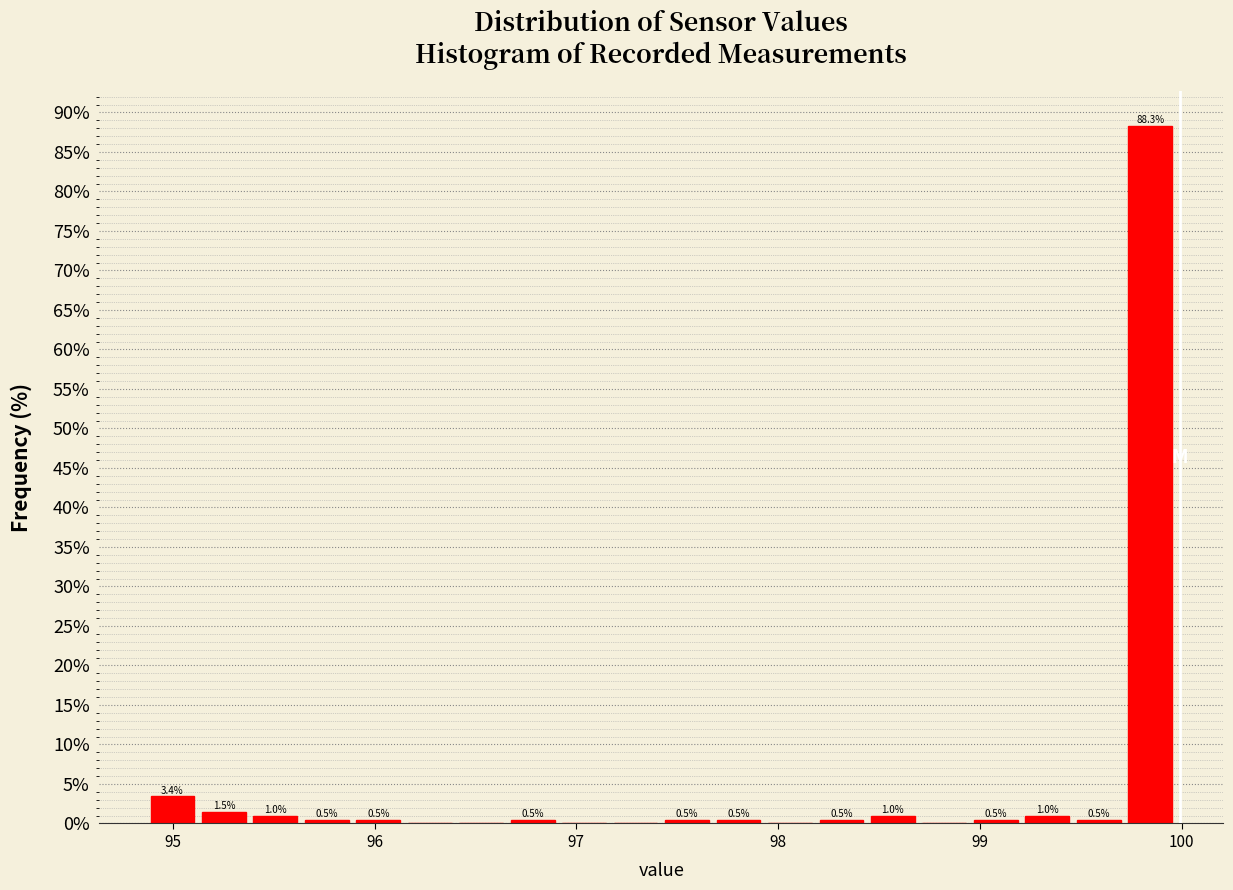

Around what value on the x-axis is the tallest bar? Give the approximate position of its centre, as read against the axis.

99.8